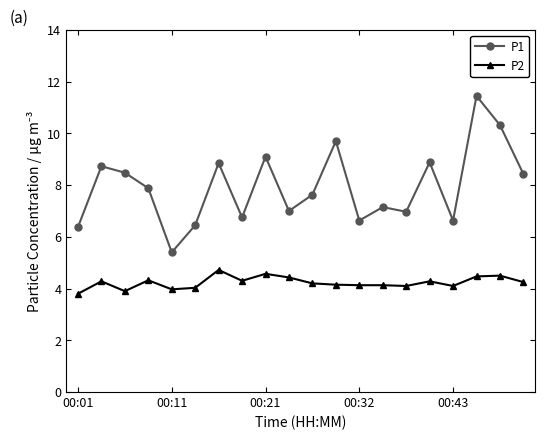

What is the sum of all P1 values?

158.8